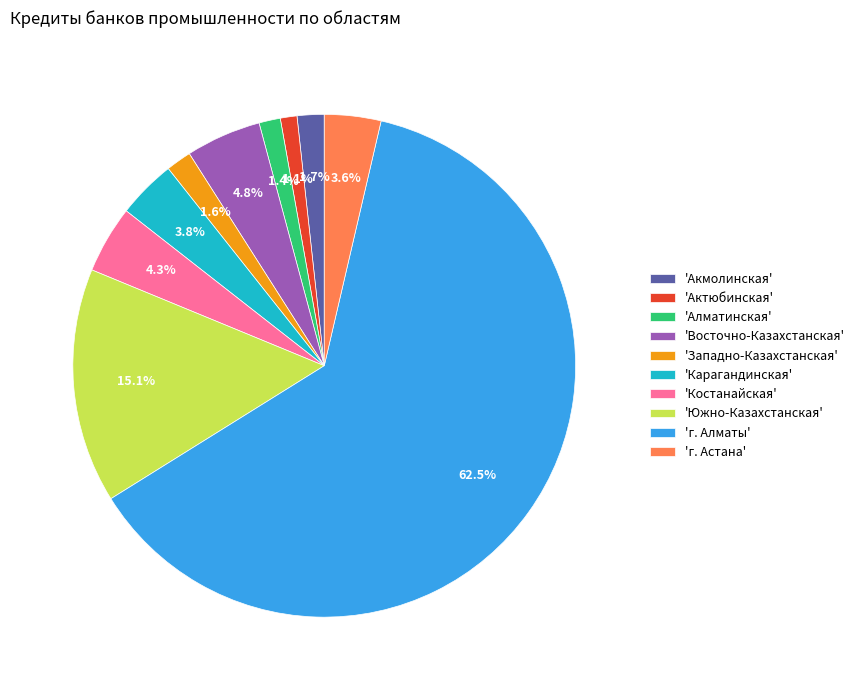

Combined, what portion of the pie is 'Актюбинская' and 'Восточно-Казахстанская'?

5.9%